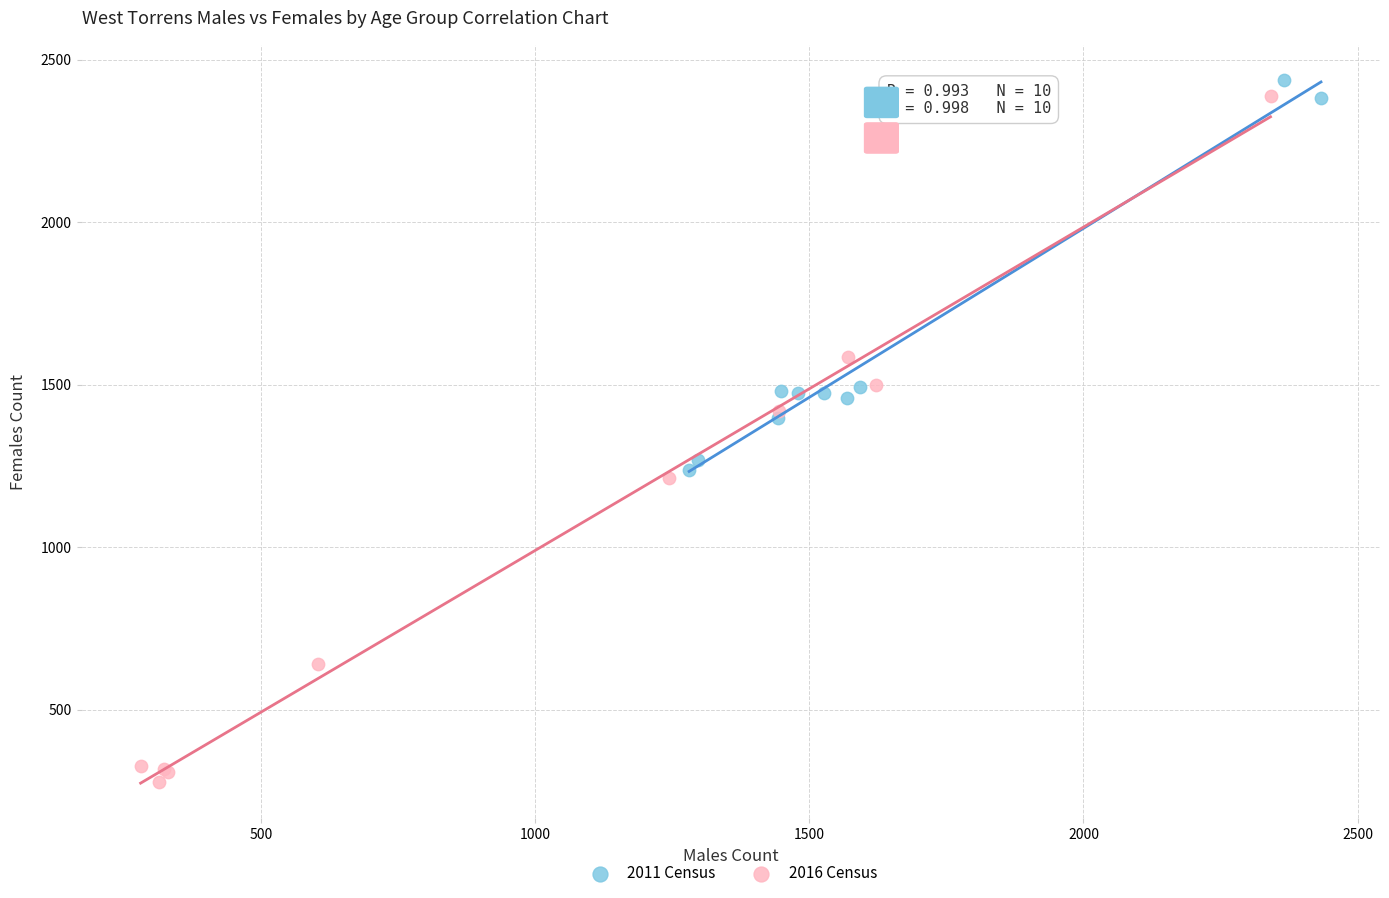

Which series reaches the maximum Y coordinate?

2011 Census